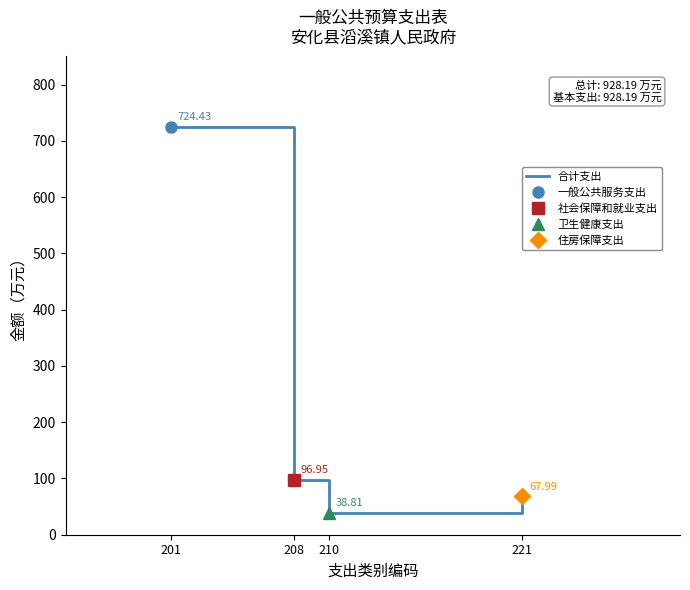

Which category has the lowest value across all series?

210